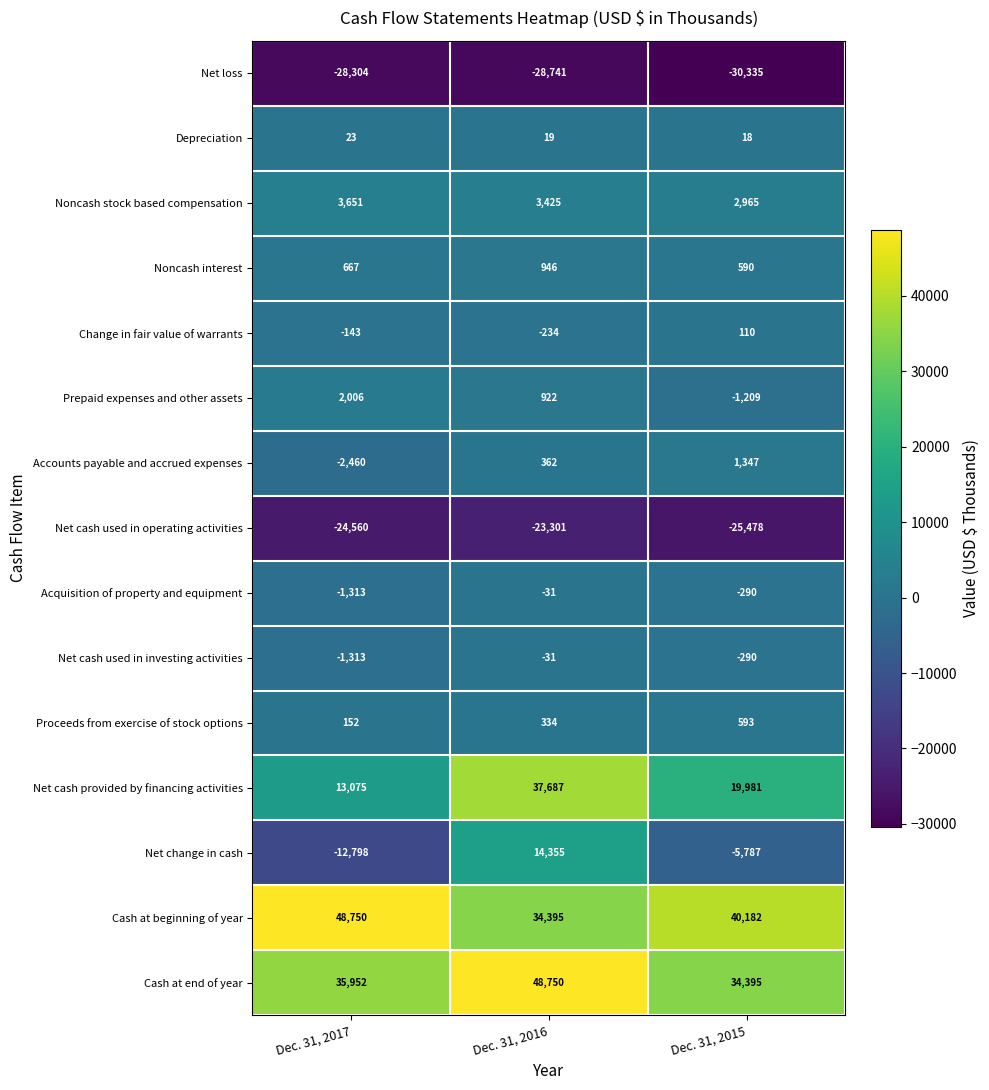

What is the difference between the Cash at end of year values at Dec. 31, 2017 and Dec. 31, 2015?

1557